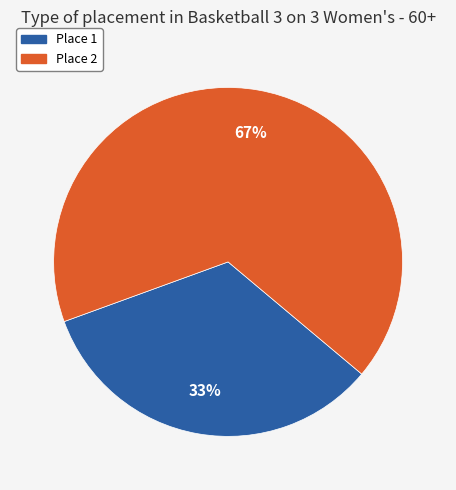

Is there a majority slice in this chart?

Yes